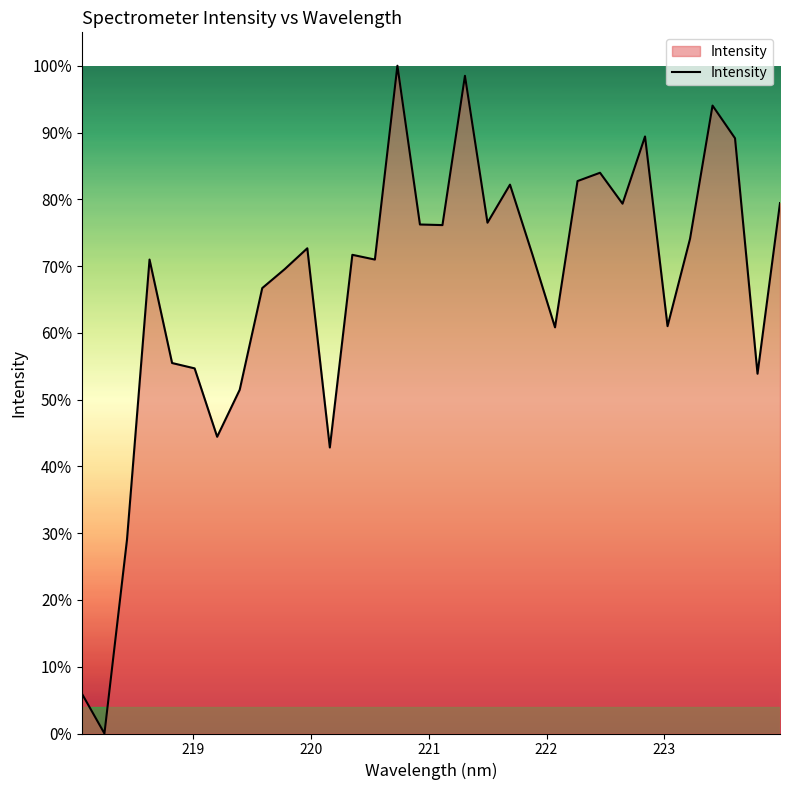

What is the maximum value shown in the chart?

100.0